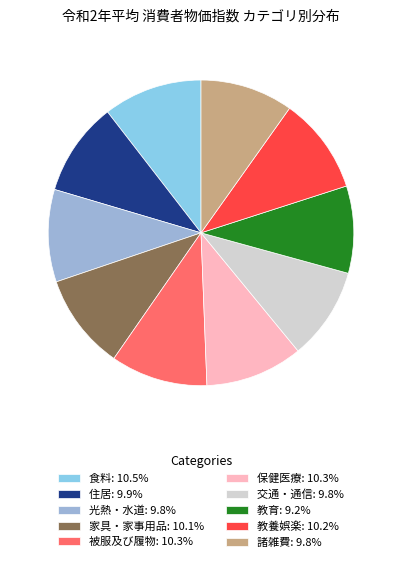

Do 食料 and 保健医療 together represent more than half of the pie?

No